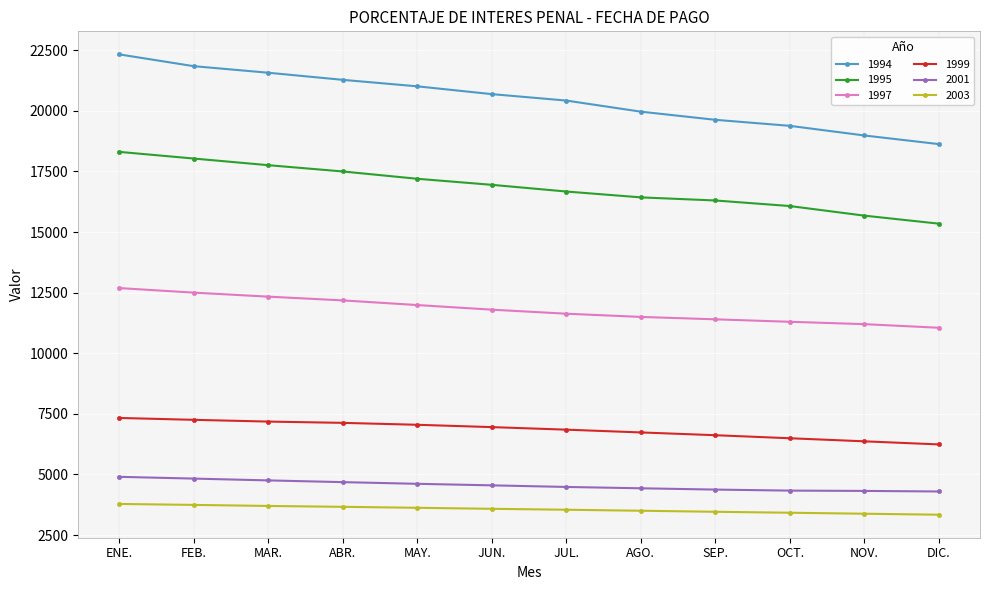

What is the maximum value for 1994?

22332.5